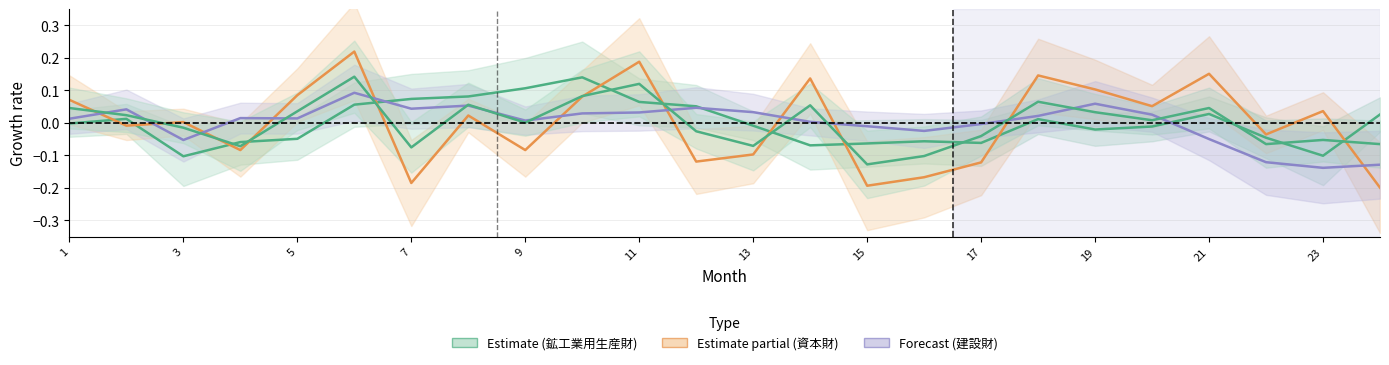

At which category does 建設財 reach its first local valley?

3